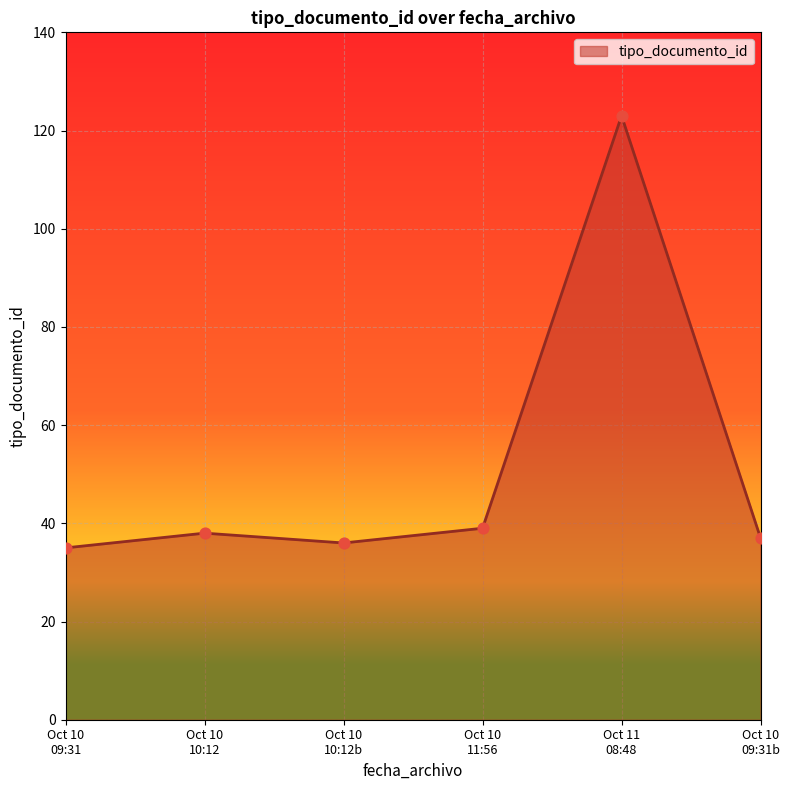

What is the greatest value displayed?

123